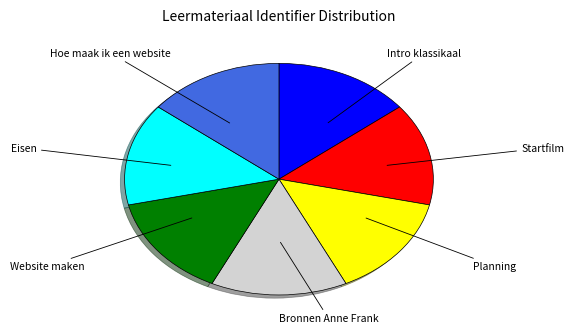

How many slices are in this pie chart?

7